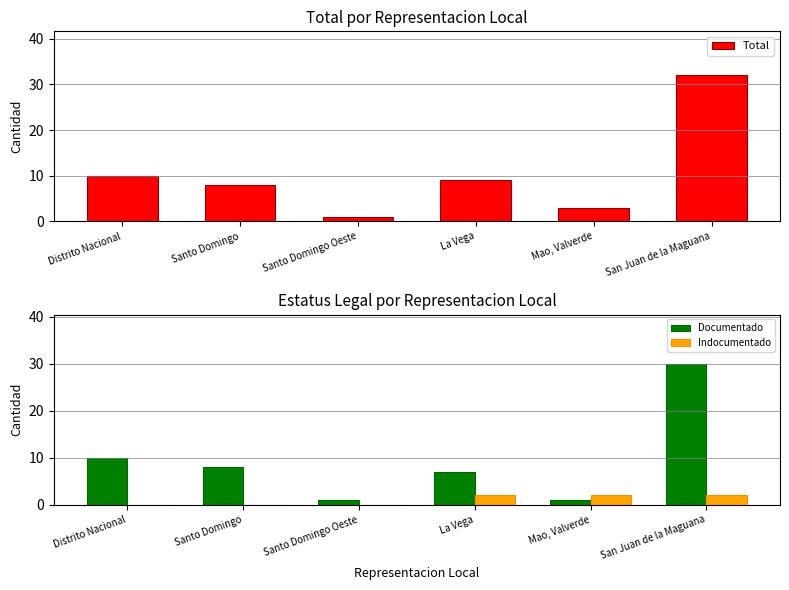

What is the spread (max minus min) of values at San Juan de la Maguana?

30